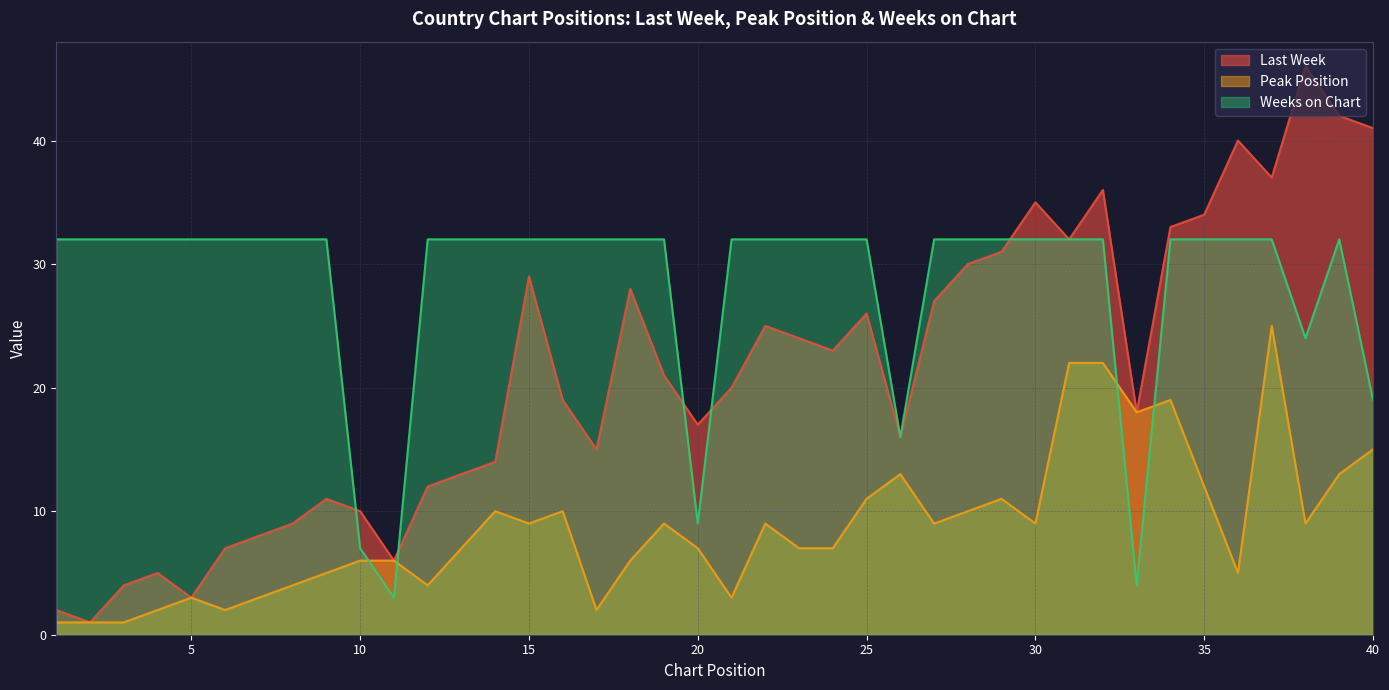

Where is Weeks on Chart nearest to the value 17?

26